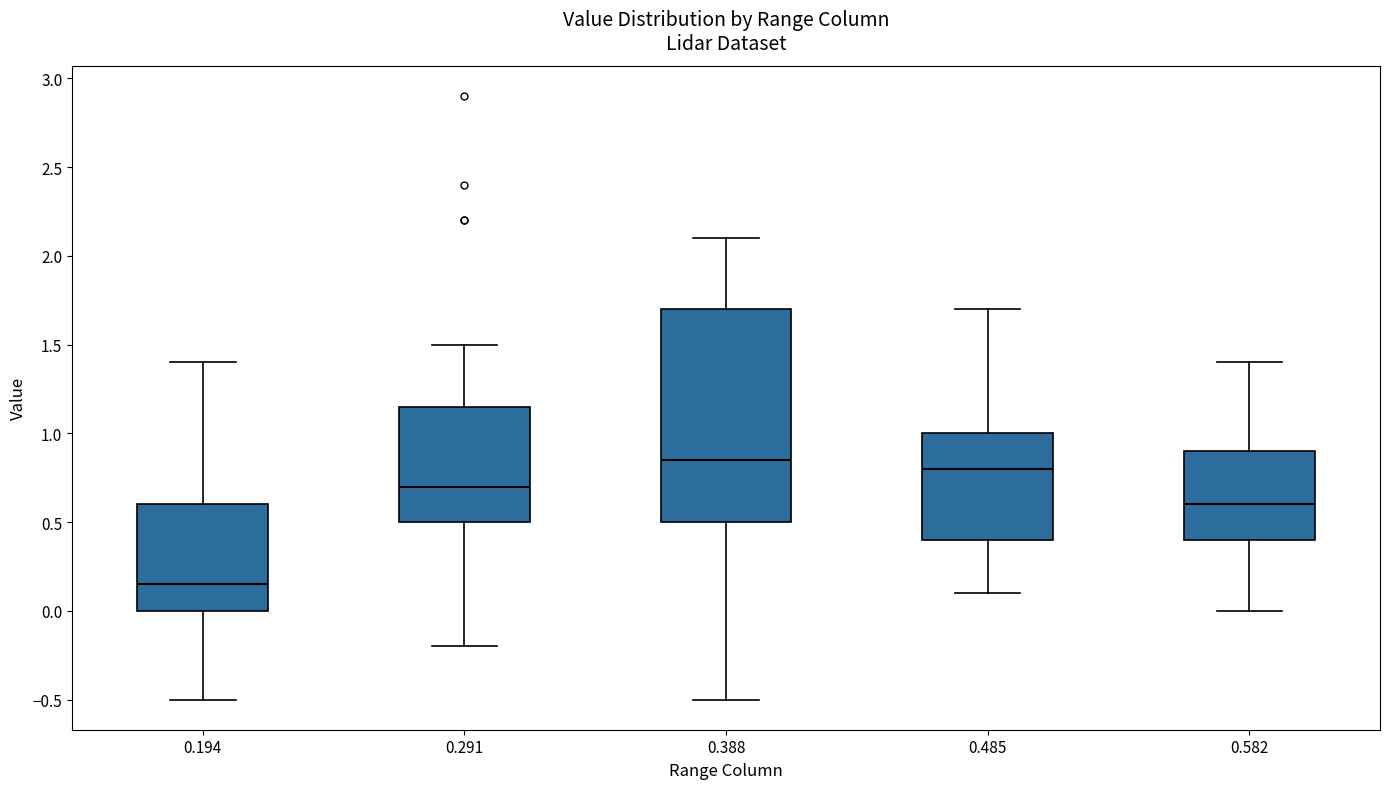

Reading left to right, read every box against the y-axis: the position of its median line, the range the box covers, and the ends of its whiskers. The values are not printed on the chart, so give them approximately, as read against the axis.

0.194: median 0.15, box 0.00 to 0.60, whiskers -0.50 to 1.40
0.291: median 0.70, box 0.50 to 1.15, whiskers -0.20 to 1.50
0.388: median 0.85, box 0.50 to 1.70, whiskers -0.50 to 2.10
0.485: median 0.80, box 0.40 to 1.00, whiskers 0.10 to 1.70
0.582: median 0.60, box 0.40 to 0.90, whiskers 0.00 to 1.40